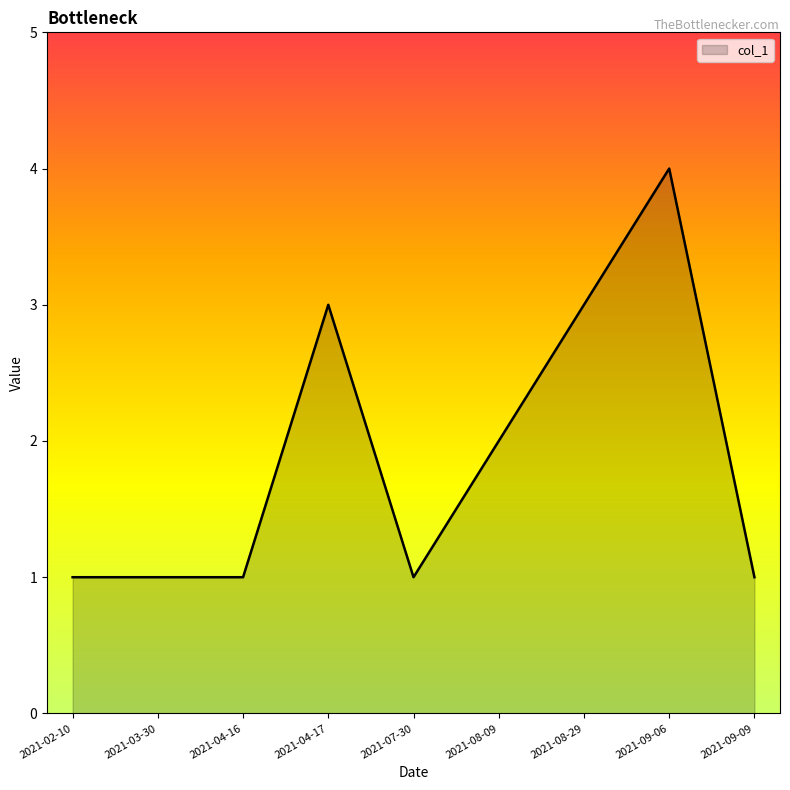

Reading right to left, transcribe all the data shown in this chart.

1	4	3	2	1	3	1	1	1